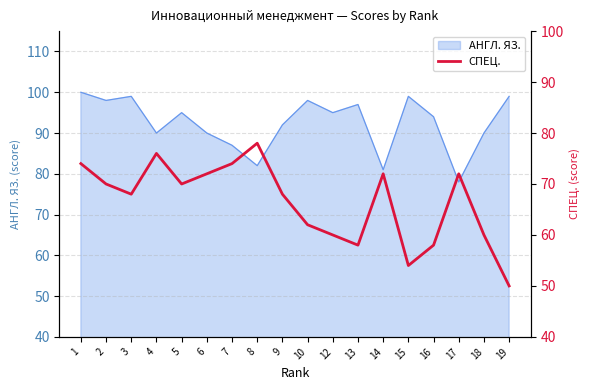

What is the minimum value for АНГЛ. ЯЗ.?

78